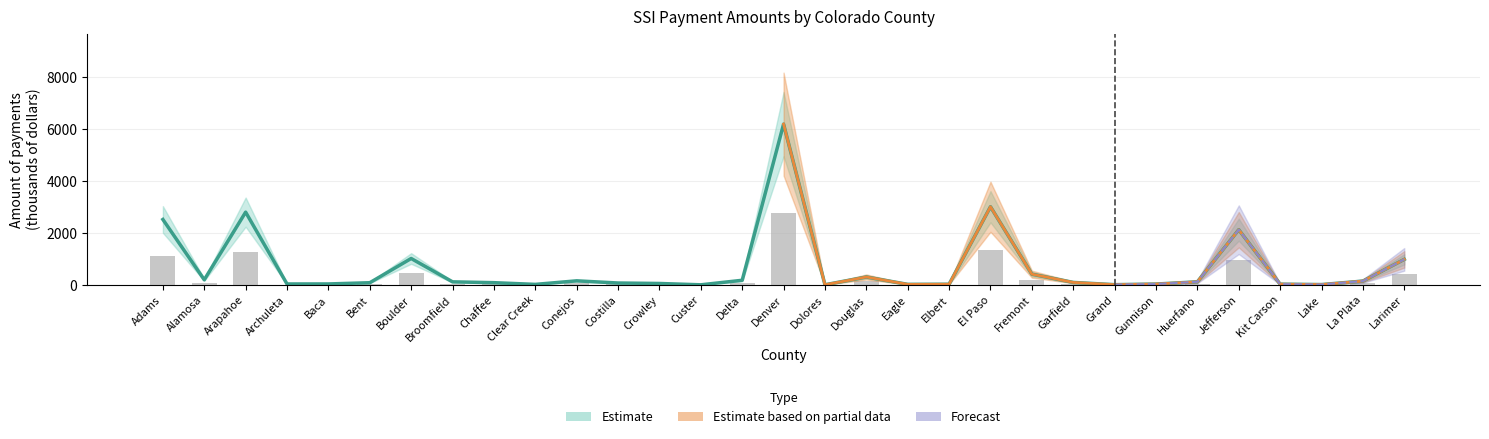

What is the sum of the County payments (bar) values at Fremont and Adams?

1326.2